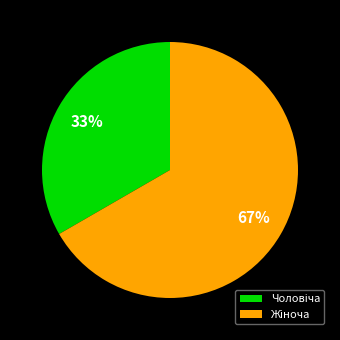

How many segments does this pie chart have?

2